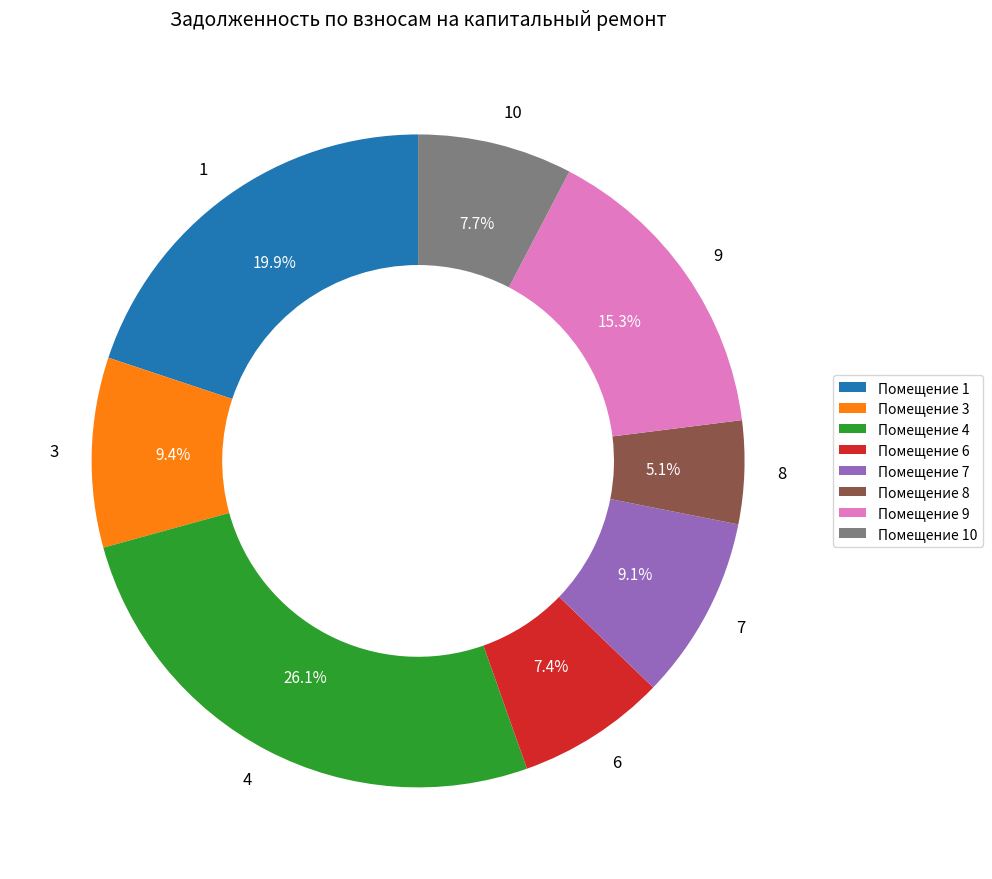

The 10 slice represents 8% of the pie. True or false?

True